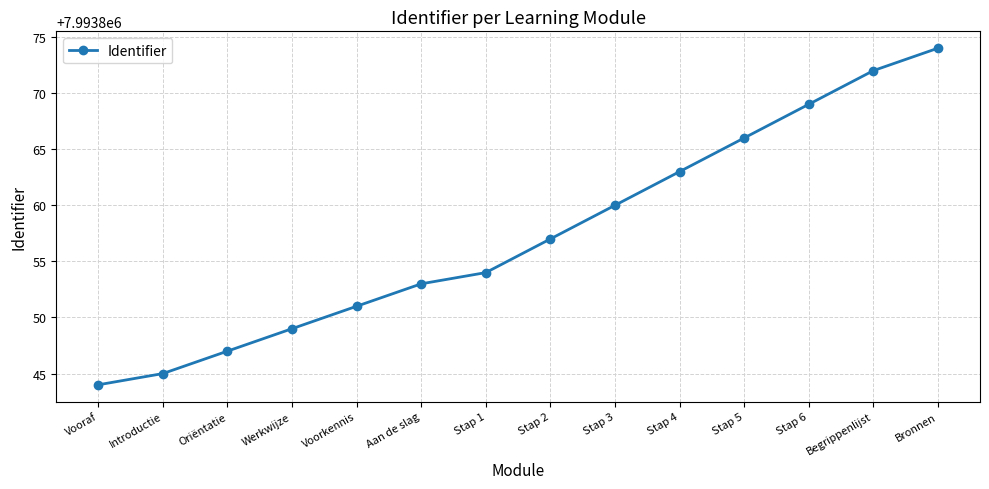

What is the label of the 14th point from the right?

Vooraf